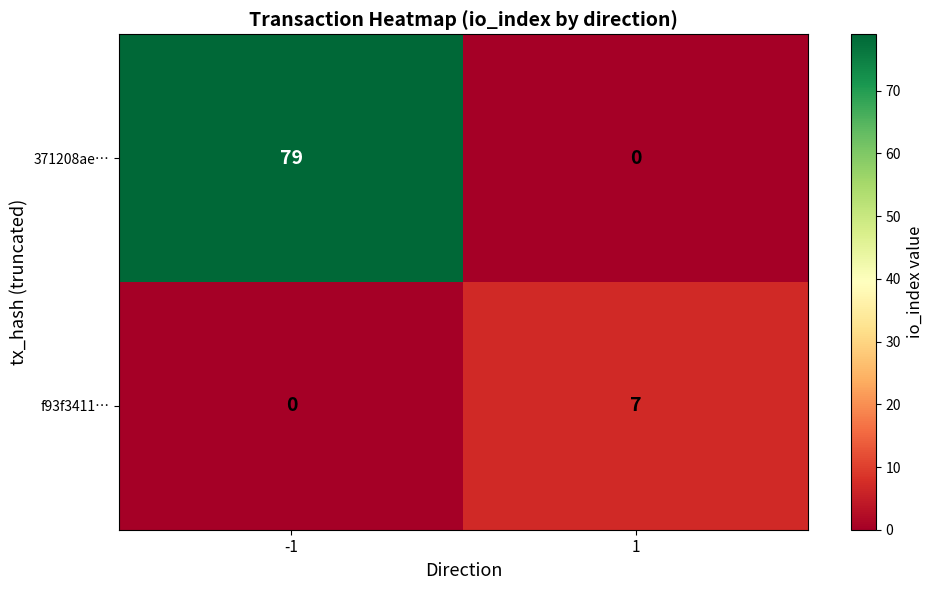

What is the sum of all 371208ae… values?

79